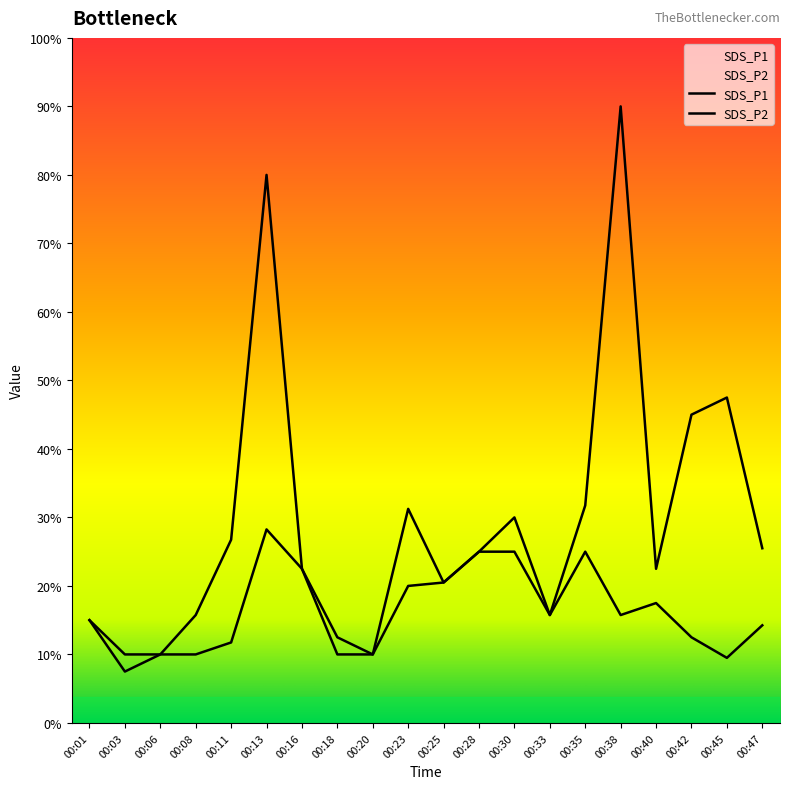

Which label corresponds to the largest value in the chart?

00:38